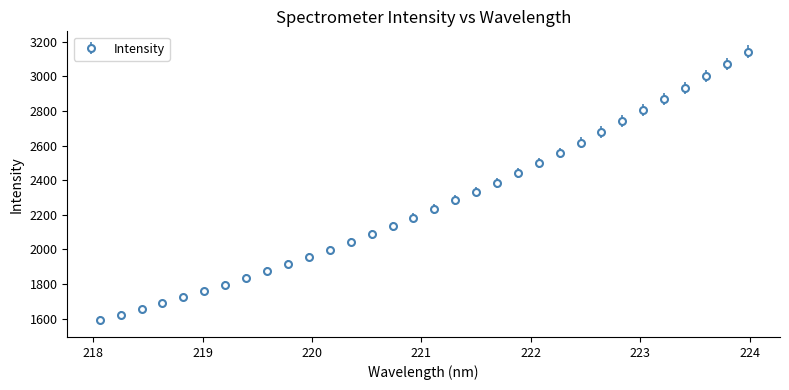

What is the difference between the maximum and minimum values?

1549.6